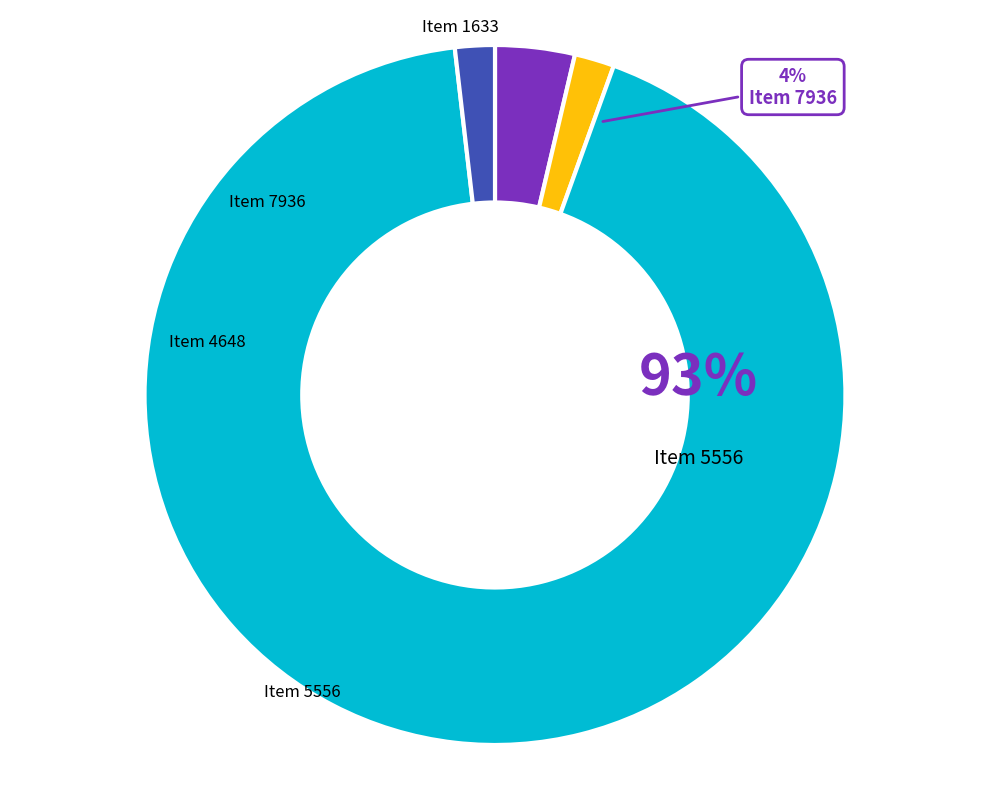

The 4648 slice represents 2% of the pie. True or false?

True